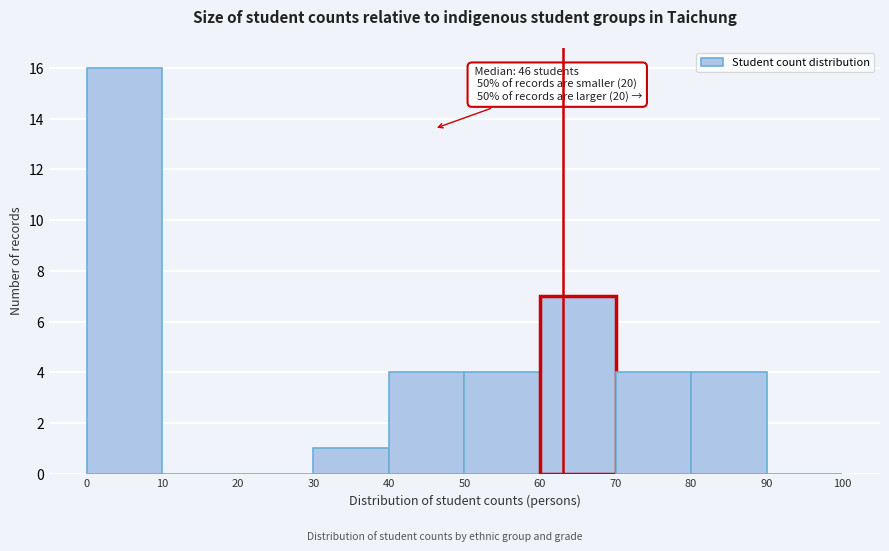

Over which range of the x-axis is the bar tallest?

0 to 10